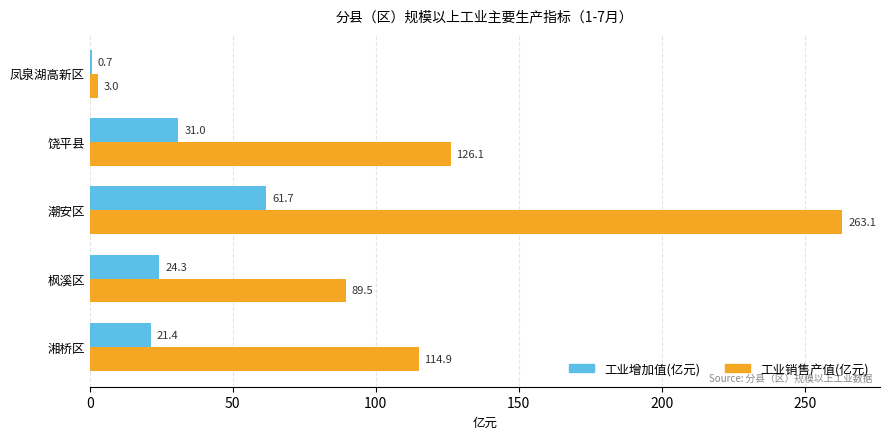

What value does the 工业增加值(亿元) series have at 潮安区?

61.7